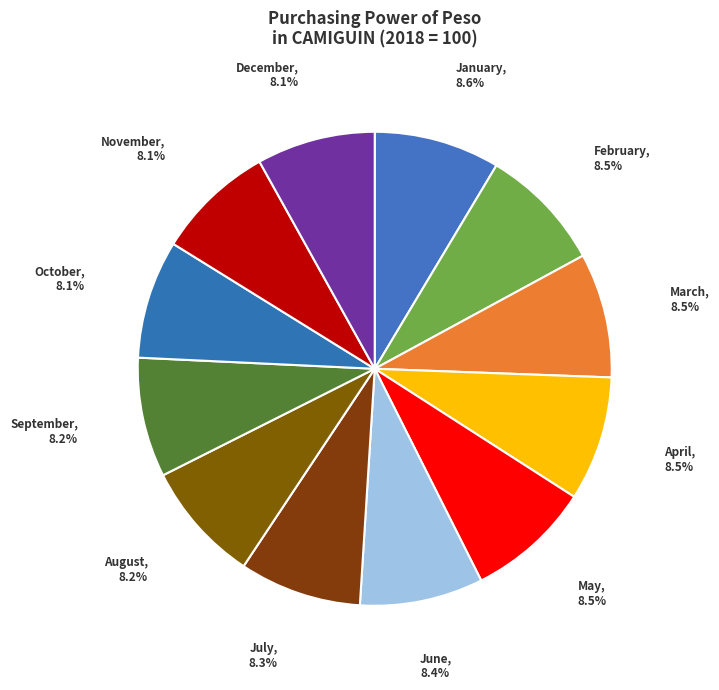

Is there a majority slice in this chart?

No